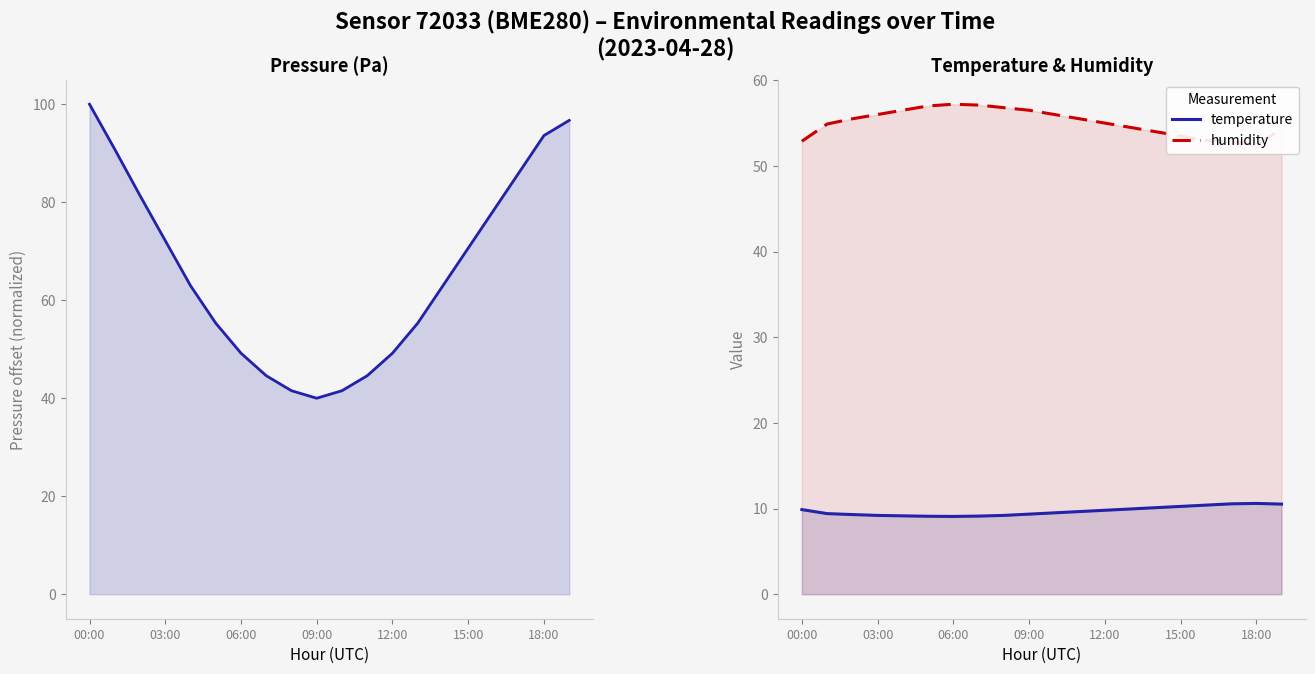

True or false: temperature has a value of 9.9 at 00:00.

True